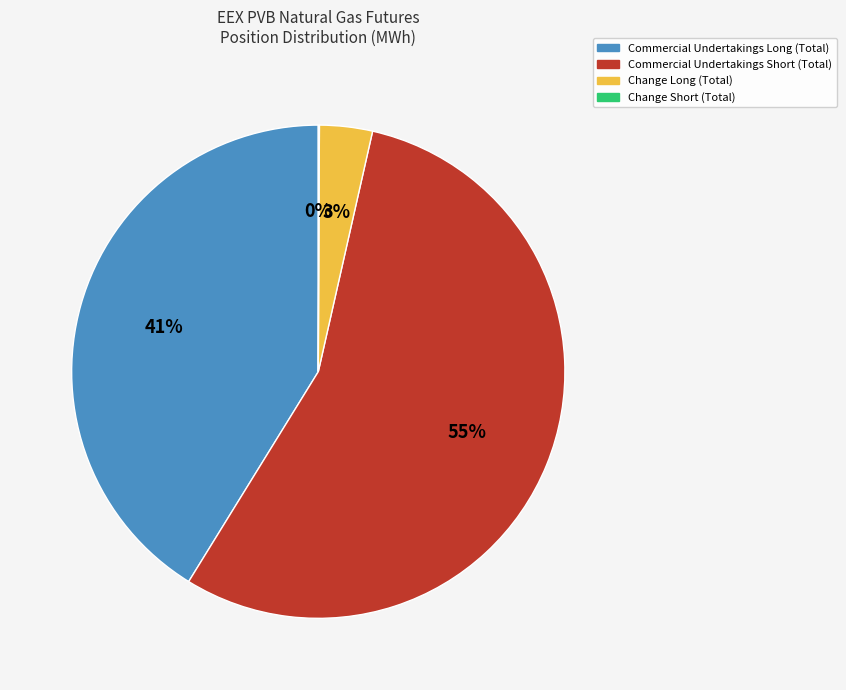

To the nearest percent, what portion does Commercial Undertakings Long (Total) represent?

41%